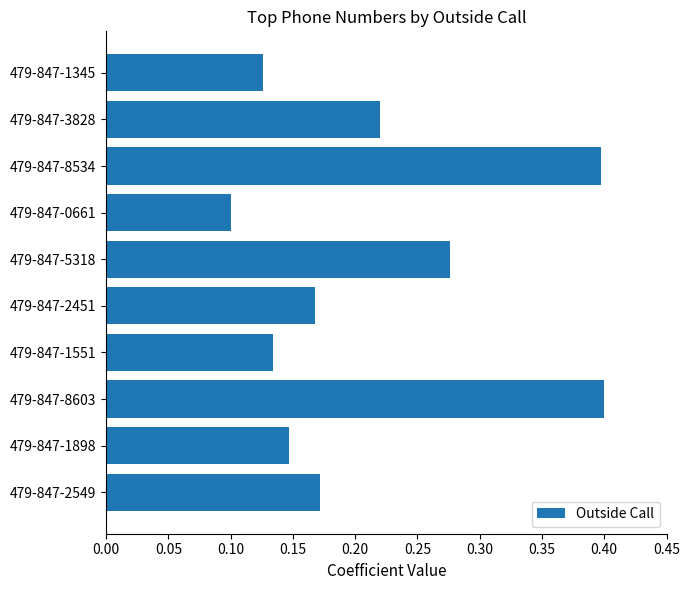

What position from the top is 479-847-3828?

2